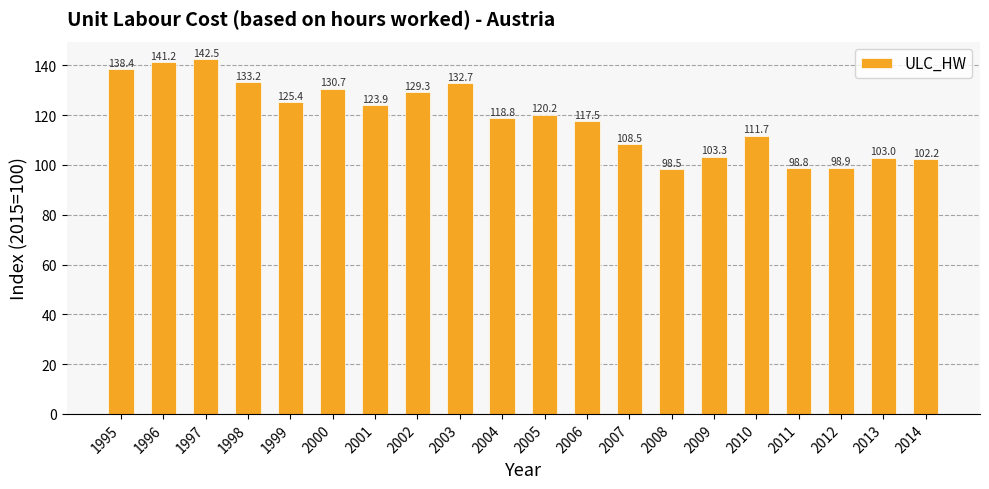

What is the ratio of the value at 2006 to the value at 2007?

1.1